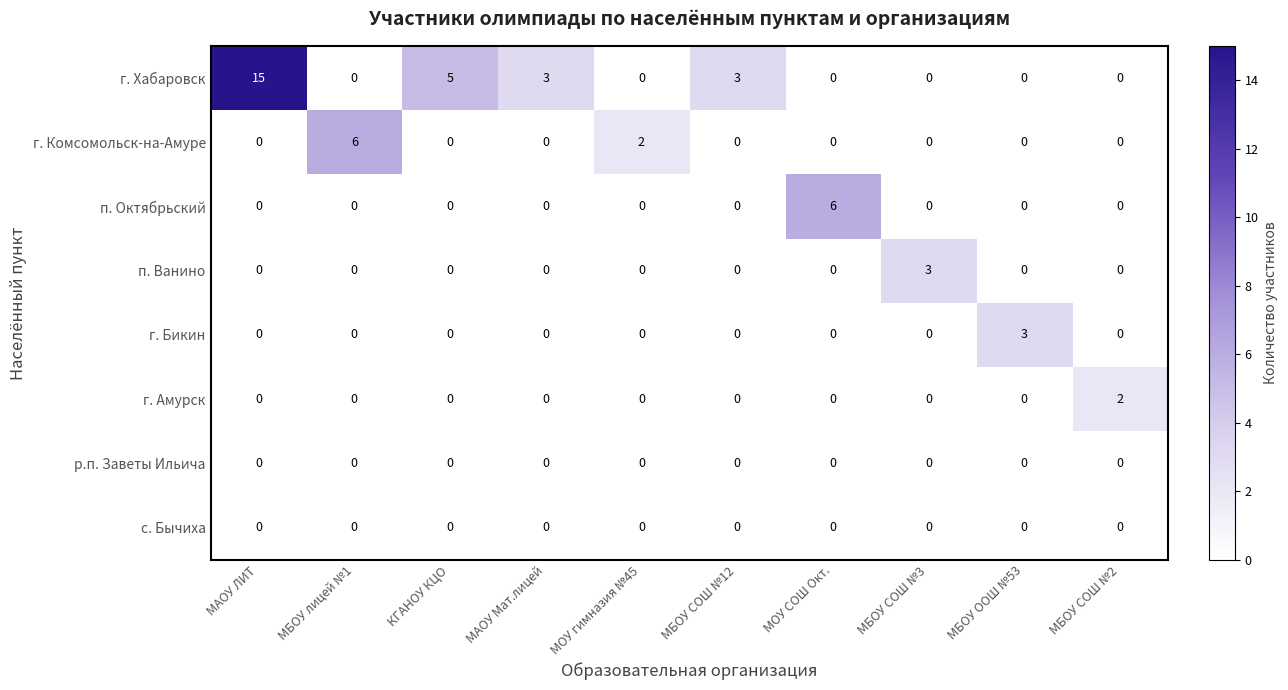

Is it true that п. Ванино equals -1 at КГАНОУ КЦО?

False